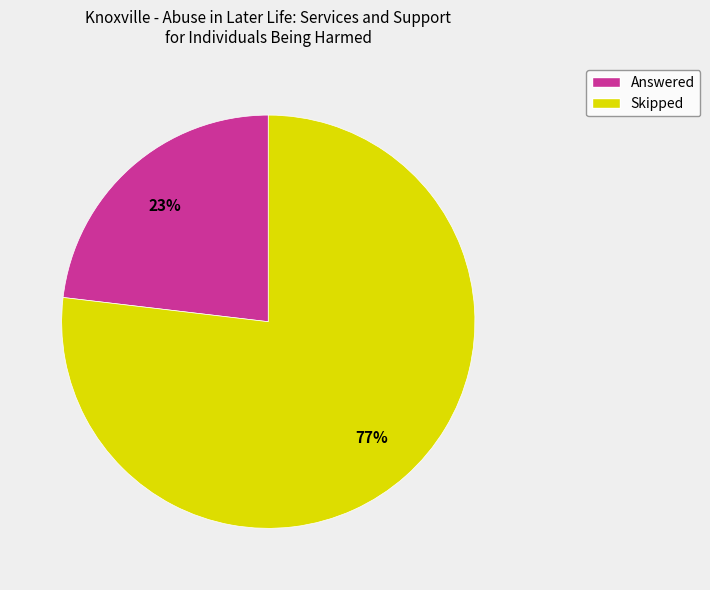

What is the ratio of the value at Answered to the value at Skipped?

0.3